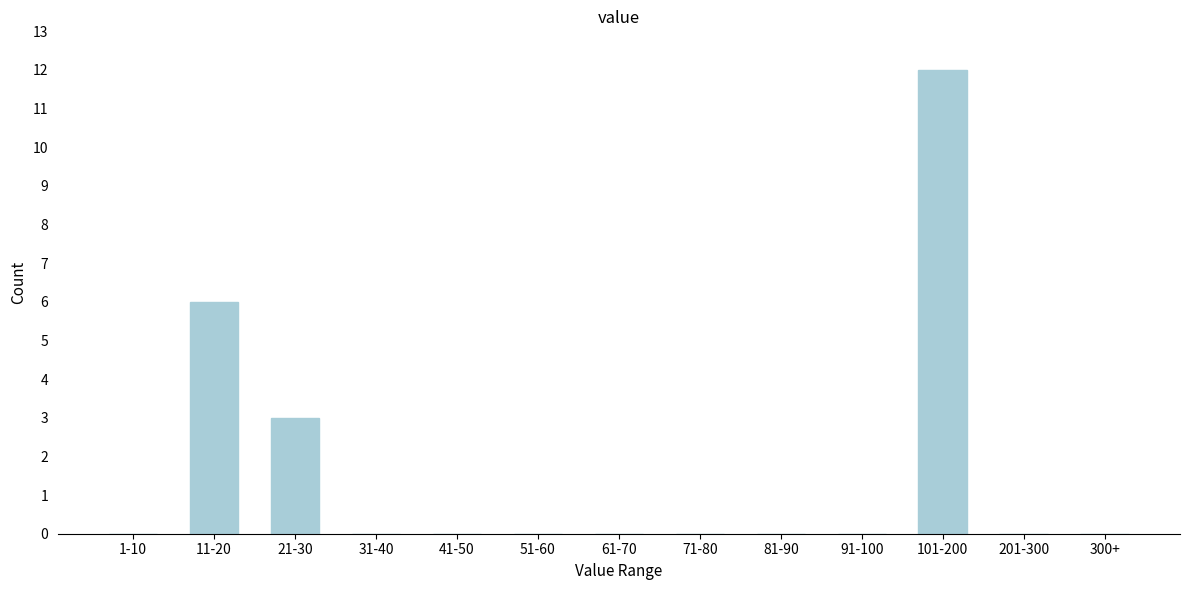

Reading left to right, what are all the values shown in this chart?

1-10=0	11-20=6	21-30=3	31-40=0	41-50=0	51-60=0	61-70=0	71-80=0	81-90=0	91-100=0	101-200=12	201-300=0	300+=0